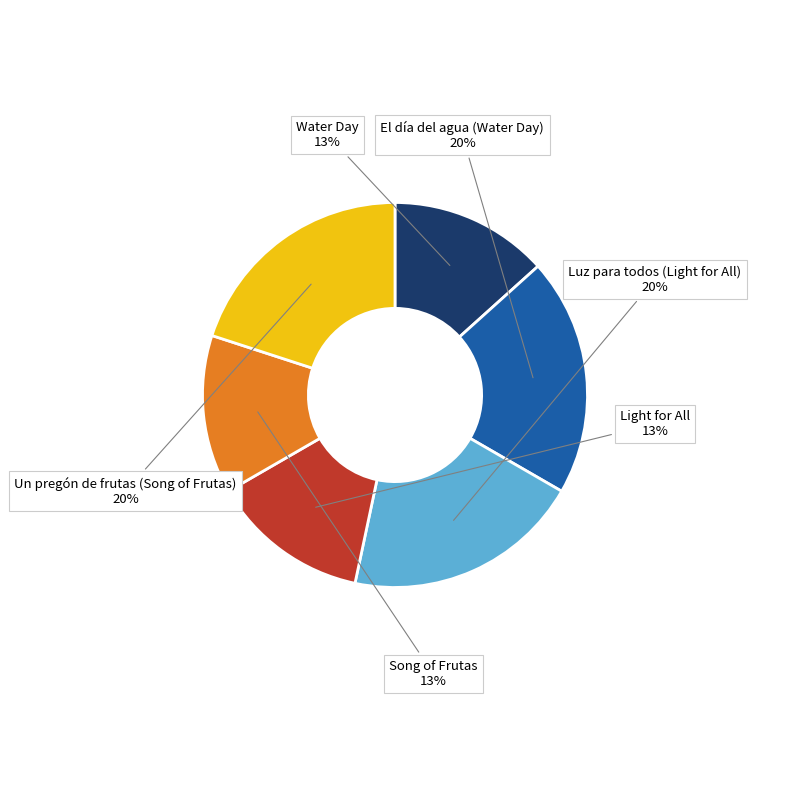

To the nearest percent, what portion does El día del agua (Water Day) represent?

20%